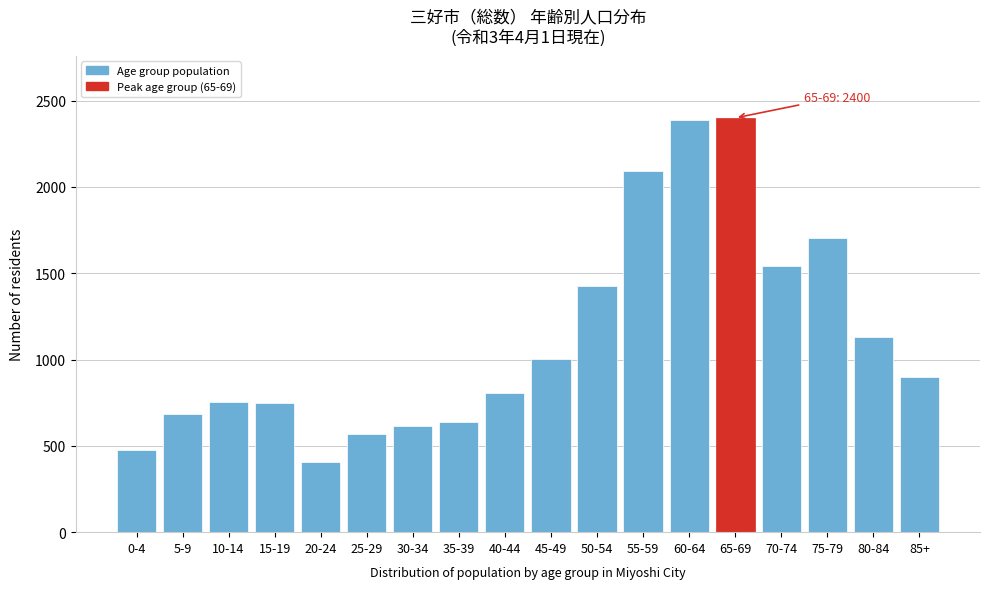

What is the label of the 2nd bar from the left?

5-9